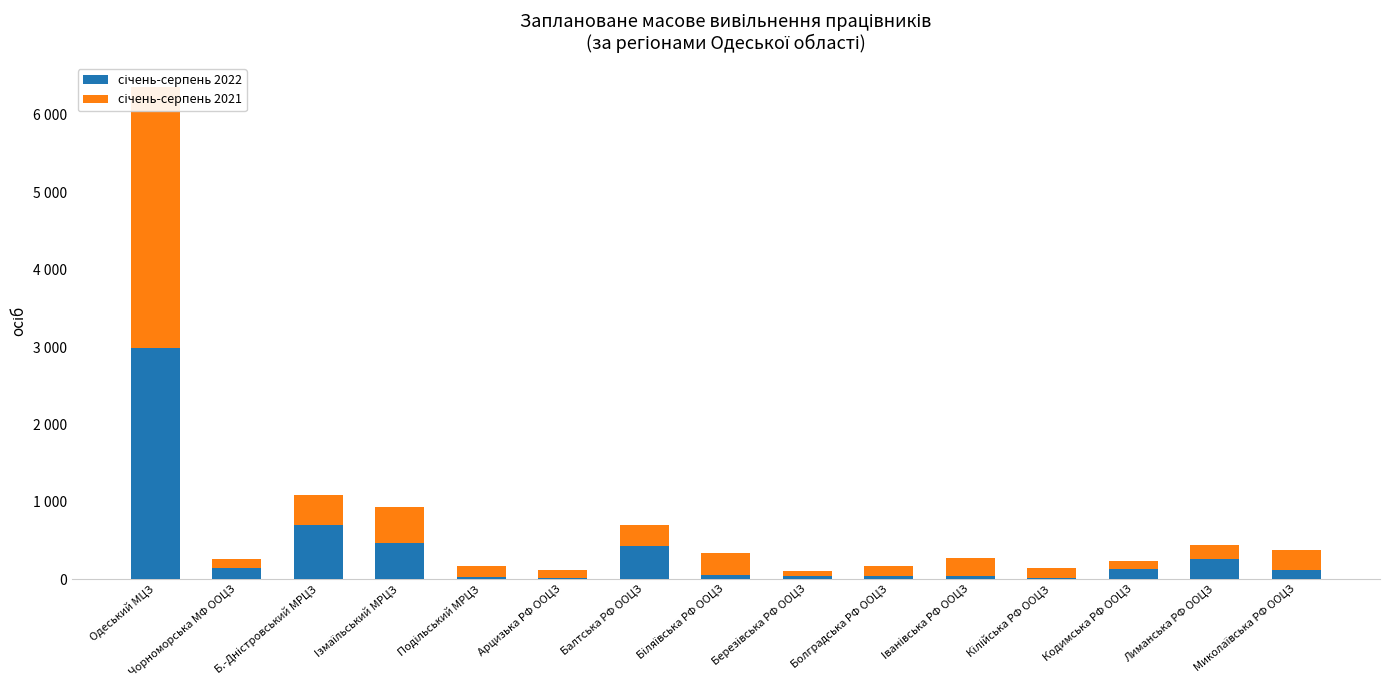

Is it true that січень-серпень 2022 equals 47 at Чорноморська МФ ООЦЗ?

False